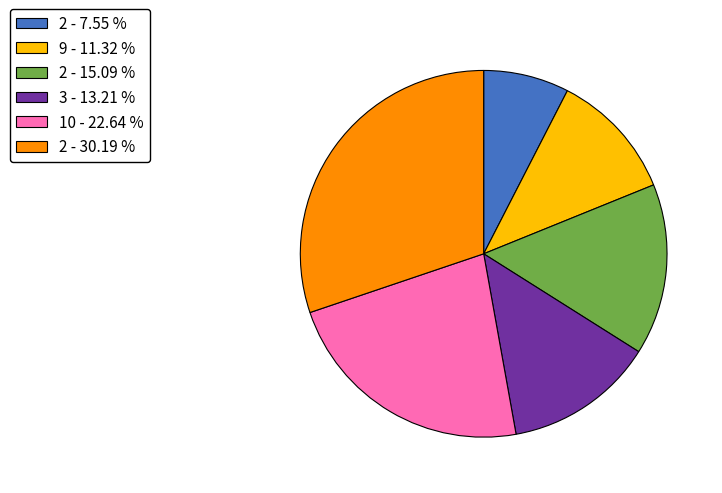

Which slice is the smallest?

2 - 7.55 %